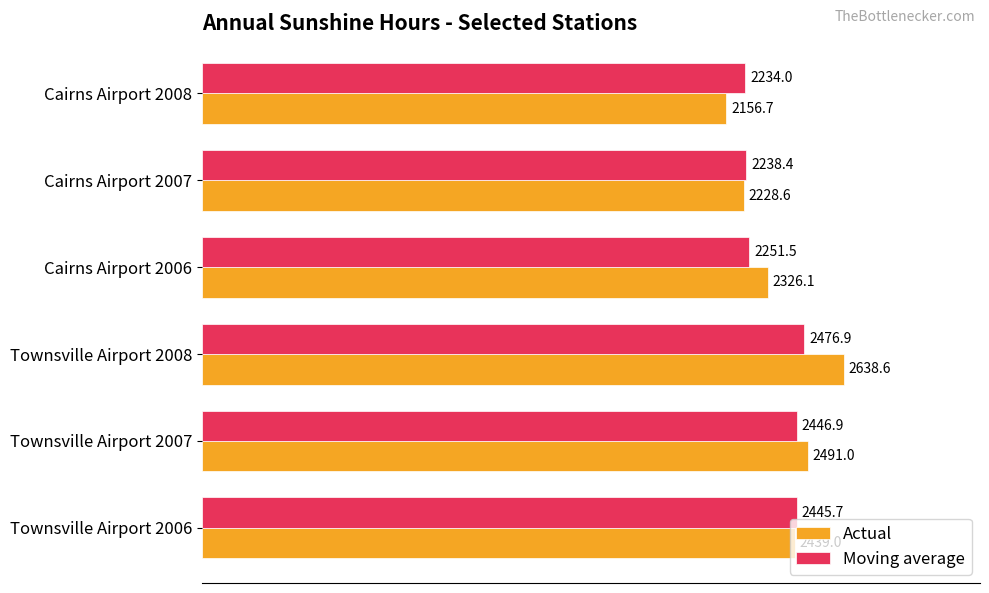

What is the maximum value shown in the chart?

2638.6